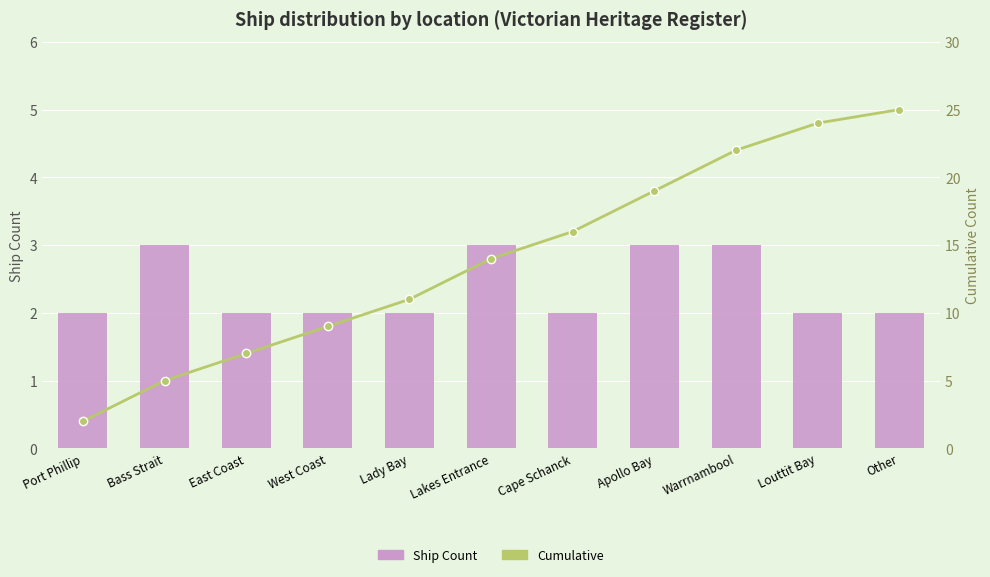

Reading right to left, what are all the values shown in this chart?

Ship Count: Other=2	Louttit Bay=2	Warrnambool=3	Apollo Bay=3	Cape Schanck=2	Lakes Entrance=3	Lady Bay=2	West Coast=2	East Coast=2	Bass Strait=3	Port Phillip=2
Cumulative: Other=25	Louttit Bay=24	Warrnambool=22	Apollo Bay=19	Cape Schanck=16	Lakes Entrance=14	Lady Bay=11	West Coast=9	East Coast=7	Bass Strait=5	Port Phillip=2